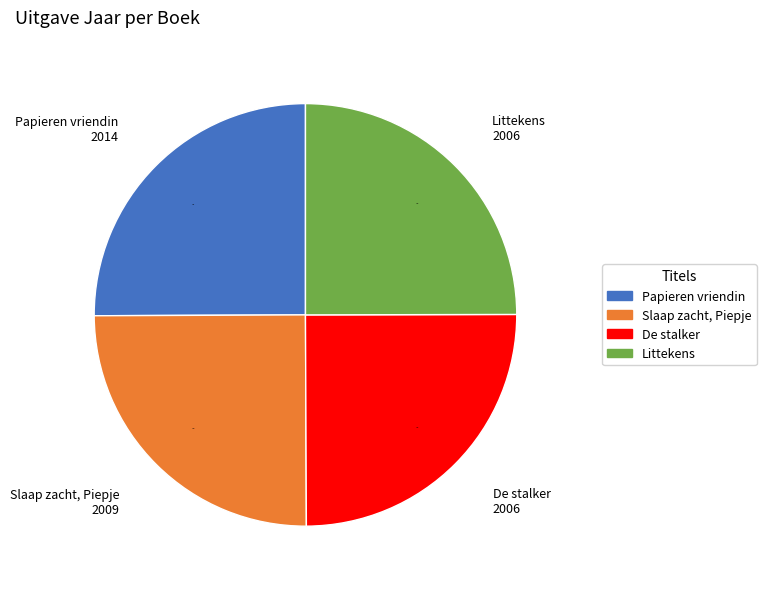

Approximately how many times larger is the value at Slaap zacht, Piepje compared to Papieren vriendin?

1.0